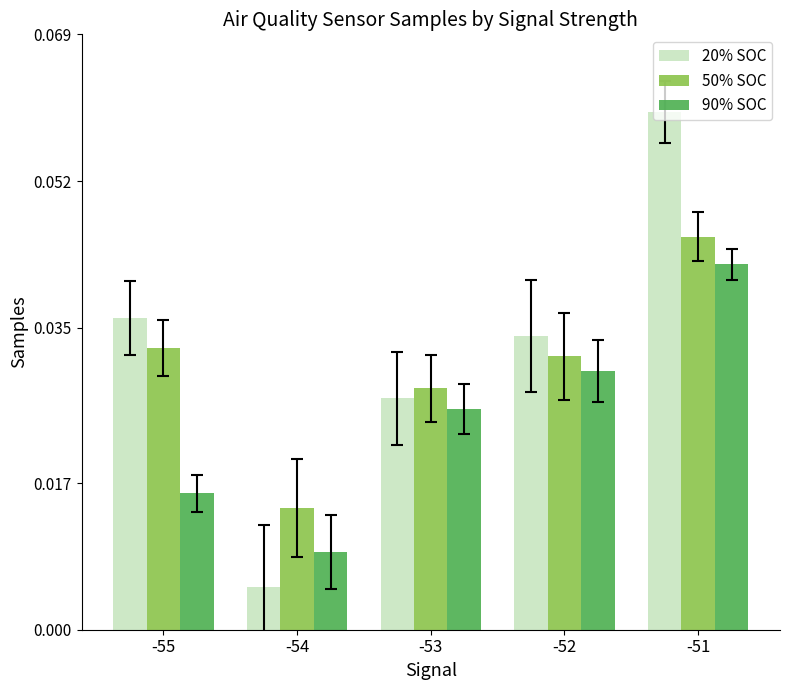

Between -53 and -51, which series saw the biggest shift?

20% SOC